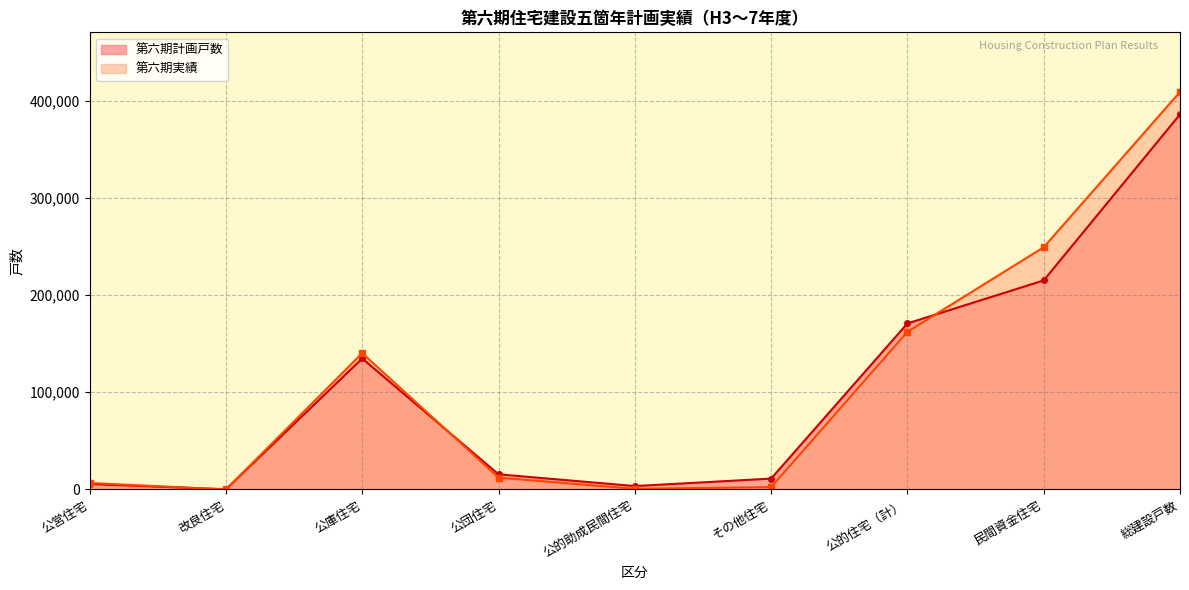

Is it true that 第六期計画戸数 equals 134800 at 公庫住宅?

True